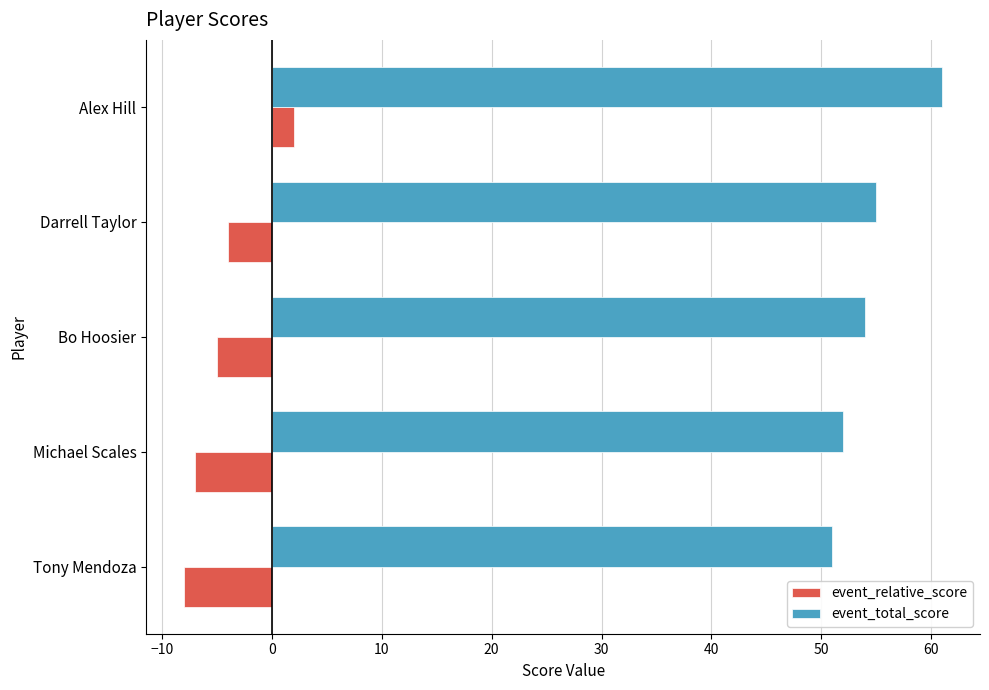

True or false: event_relative_score has a value of -3 at Michael Scales.

False